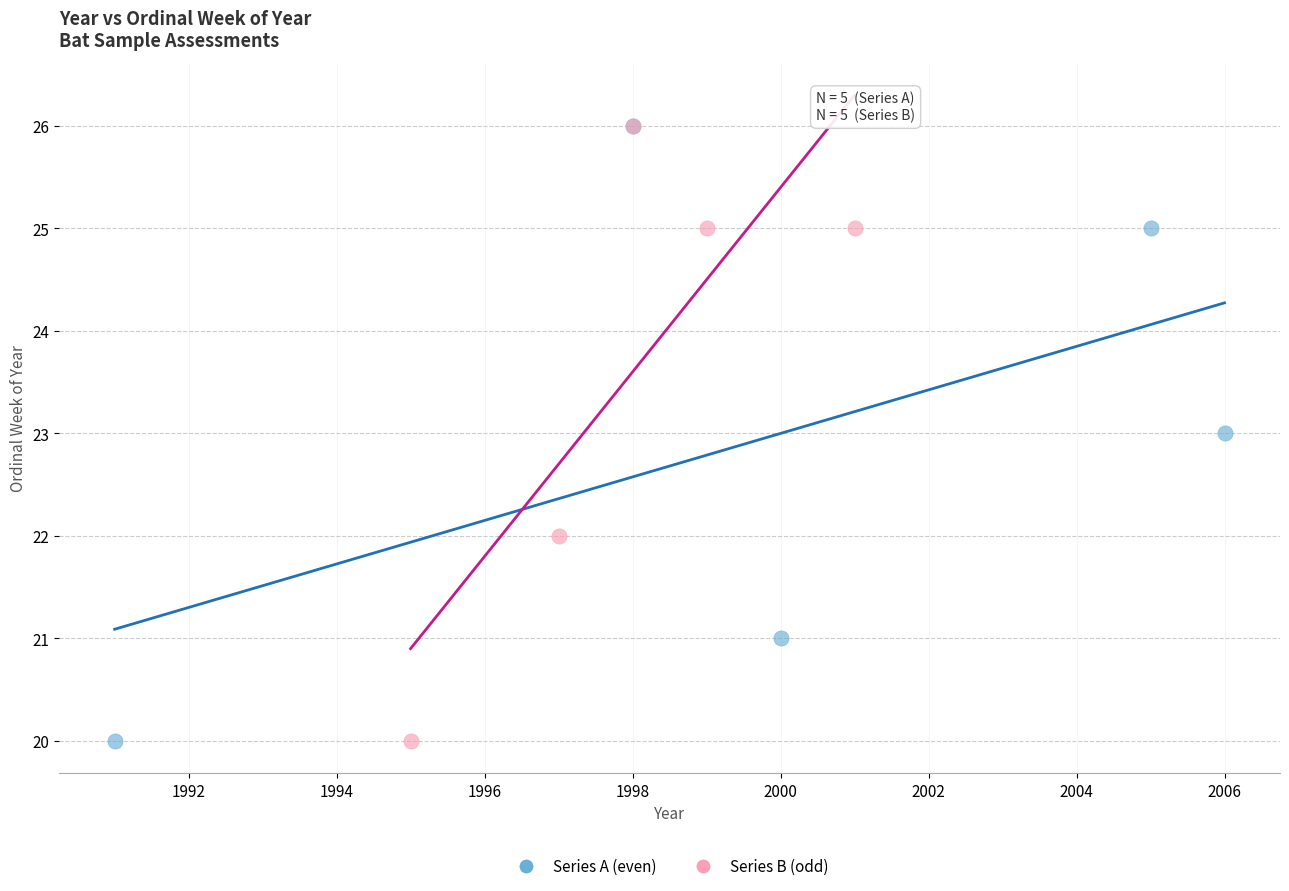

What are all the series names shown in the legend?

Series A (even), Series B (odd)